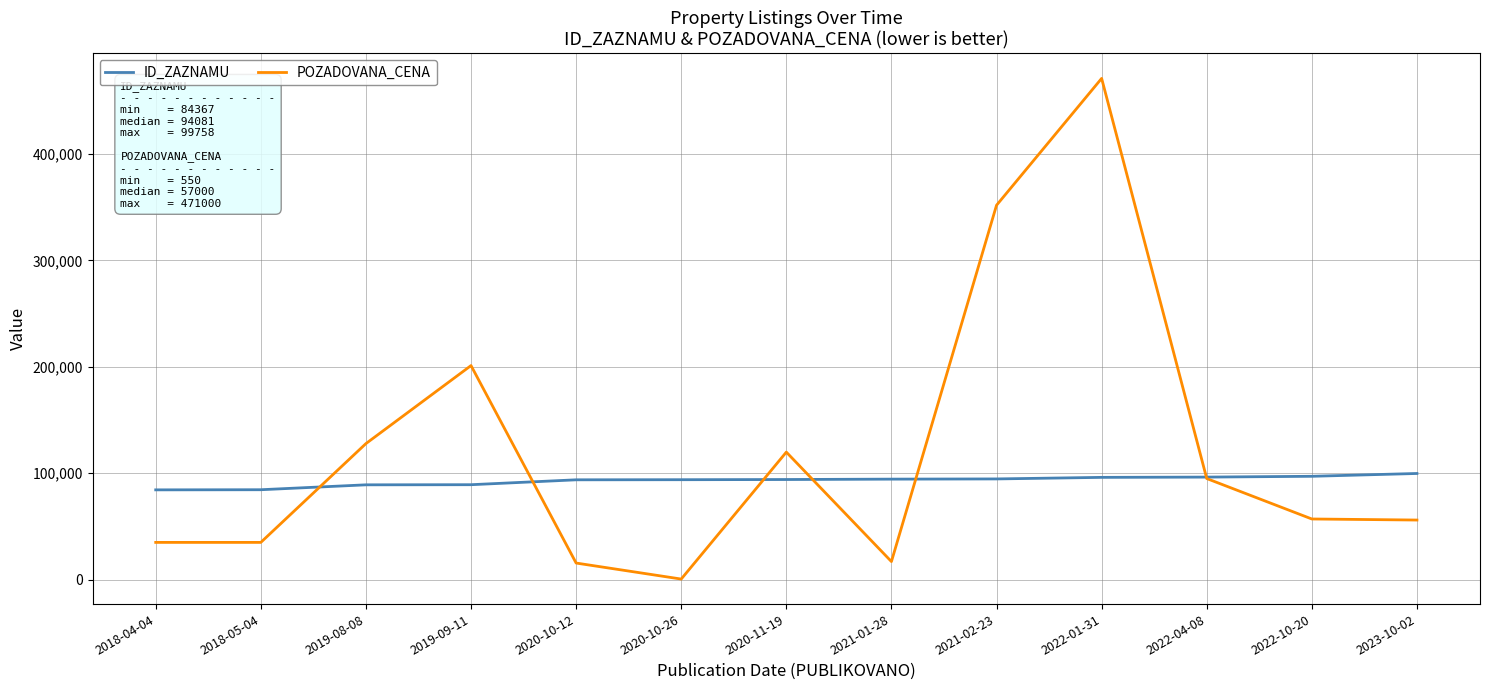

Which series ends up on top after the final intersection of ID_ZAZNAMU and POZADOVANA_CENA?

ID_ZAZNAMU